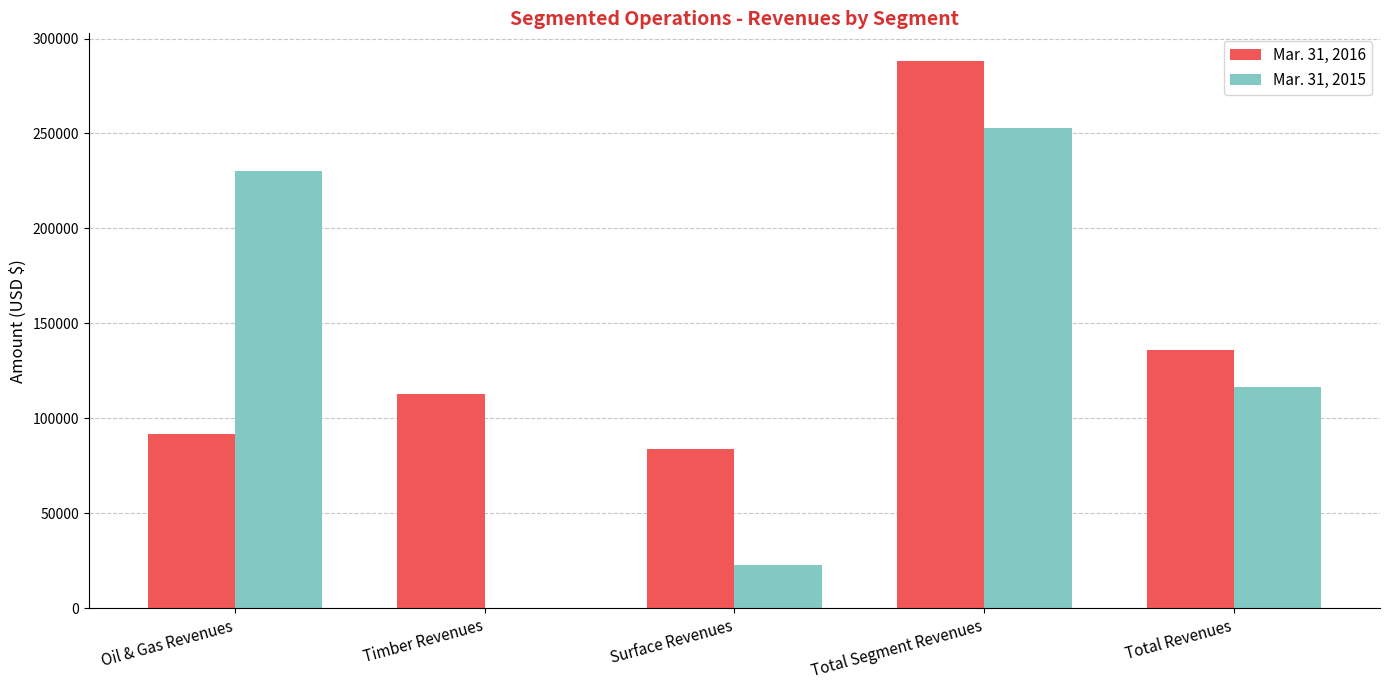

Which series changed the most between Timber Revenues and Total Segment Revenues?

Mar. 31, 2015